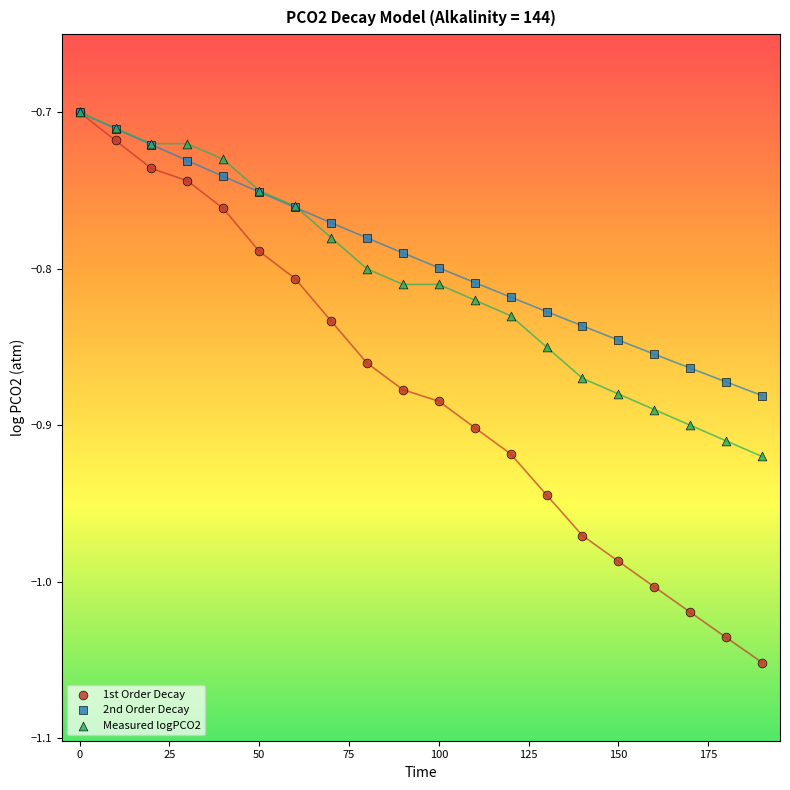

Which series reaches the minimum Y coordinate?

1st Order Decay